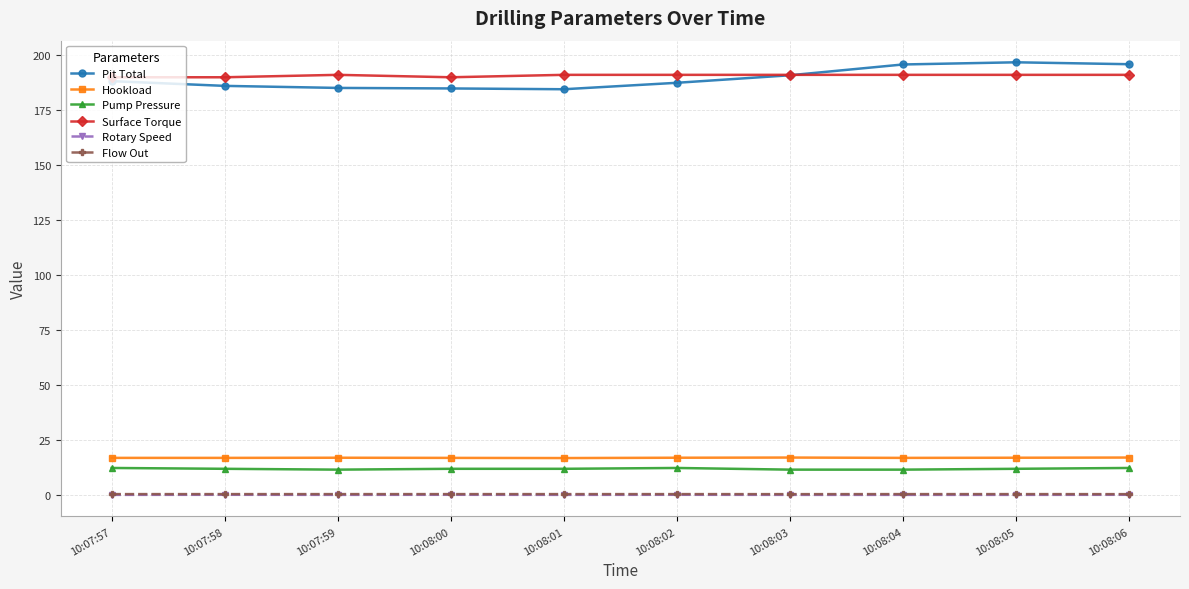

What is the label of the 4th point from the left?

10:08:00